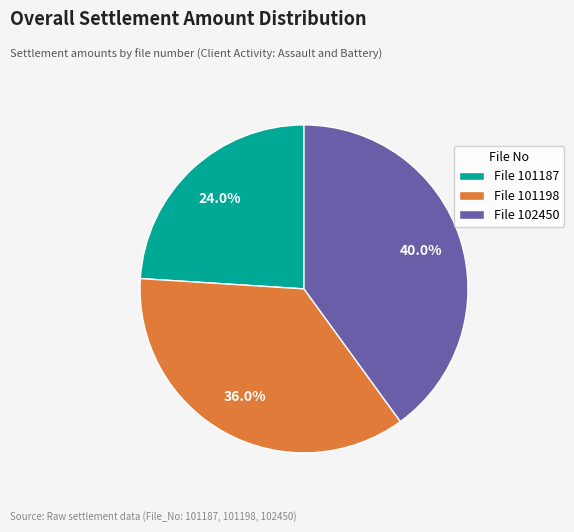

Does File 101187 account for over 50% of the chart?

No